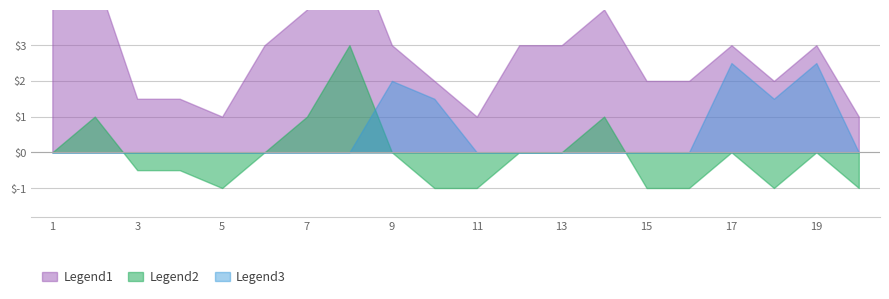

The value of Legend3 at 3 is 1.7. True or false?

False